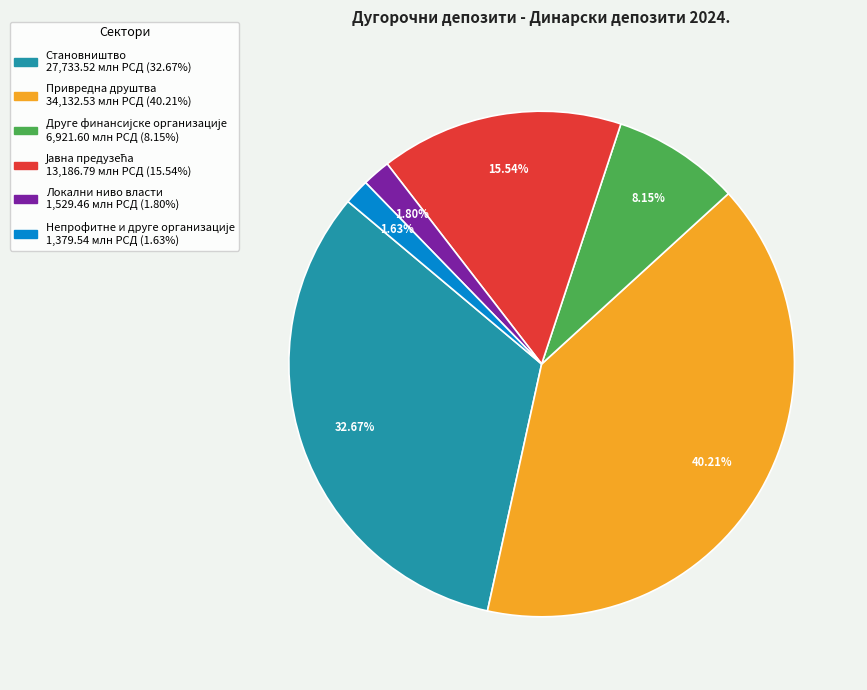

How many segments does this pie chart have?

6